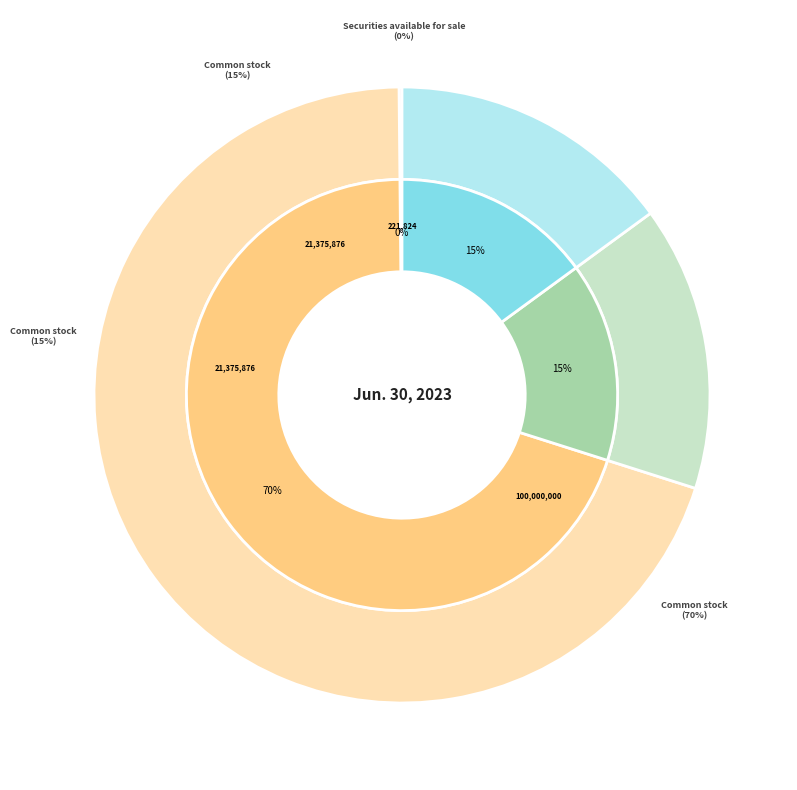

Approximately how many times larger is the value at Common stock, shares issued compared to Common stock, shares outstanding?

1.0